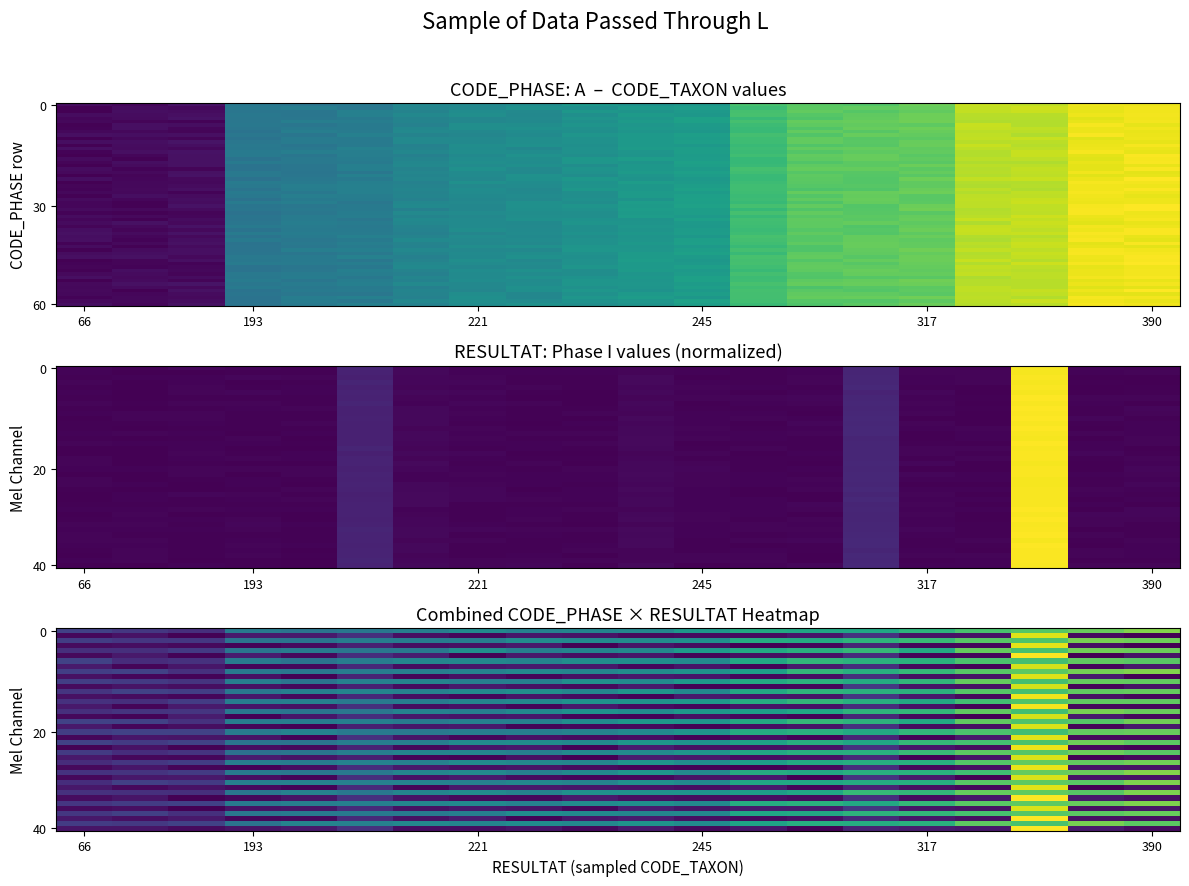

What is the total value across all series at 231?

236.9